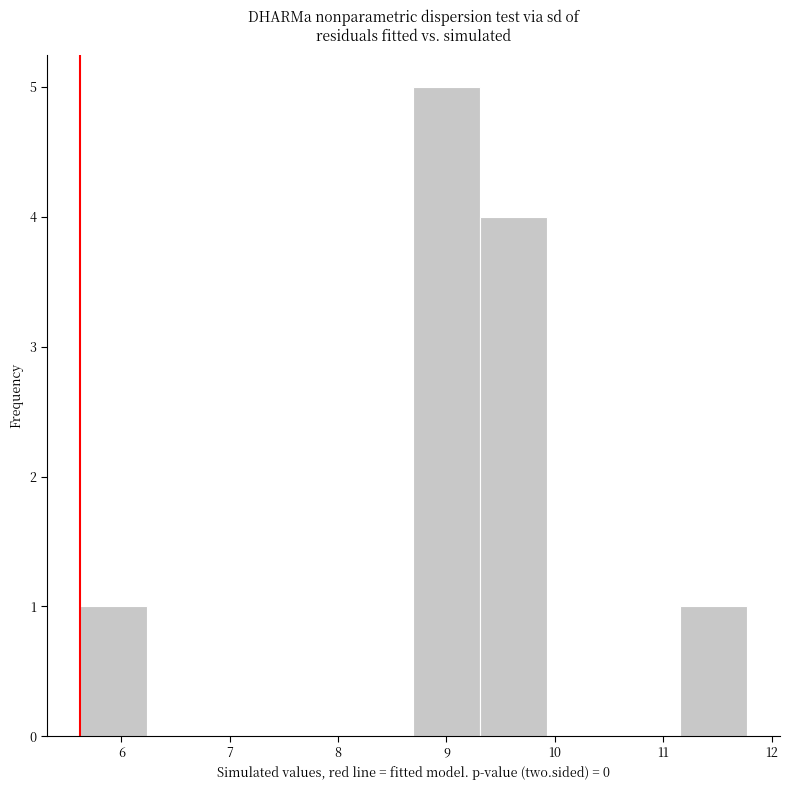

Reading left to right, list every bar in this chart as the range it spans on the x-axis followed by its height. Neither the bar edges nor the heights are printed on the chart, so give them approximately, as read against the axes.

5.6 to 6.2: 1
6.2 to 6.9: 0
6.9 to 7.5: 0
7.5 to 8.1: 0
8.1 to 8.7: 0
8.7 to 9.3: 5
9.3 to 9.9: 4
9.9 to 10.5: 0
10.5 to 11.2: 0
11.2 to 11.8: 1